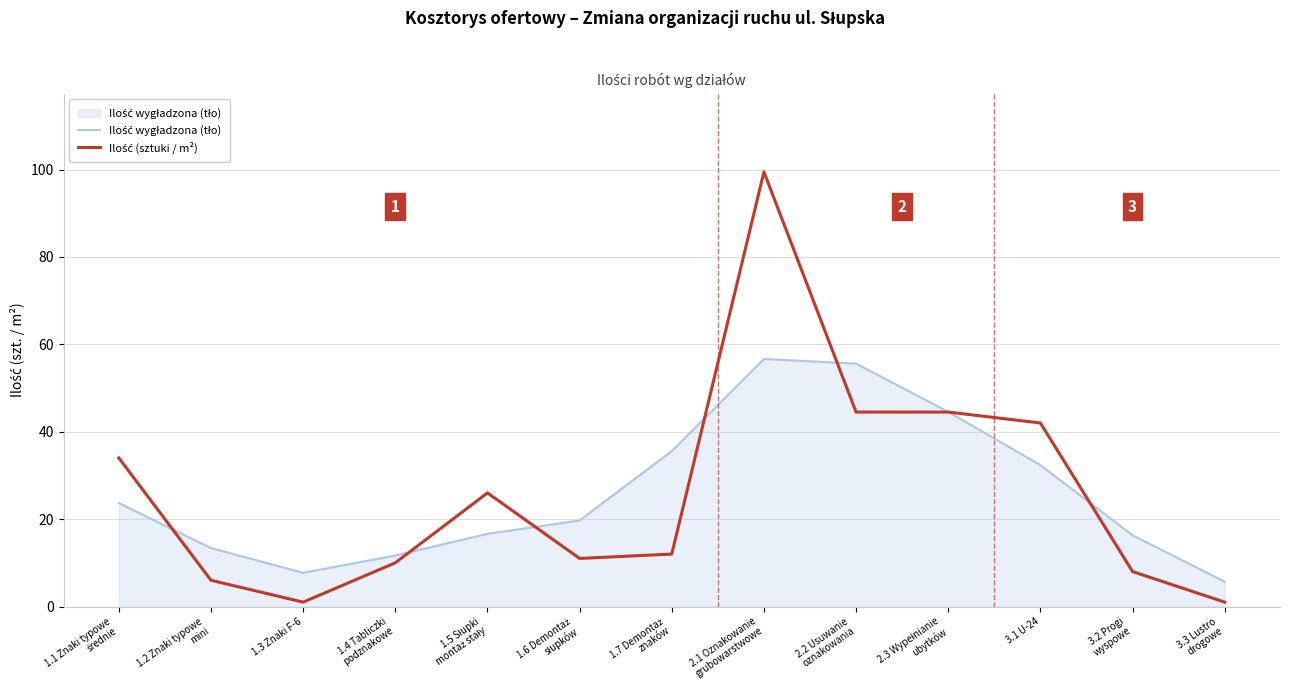

What is the difference between the highest and lowest values at 3.1 U-24?

9.6